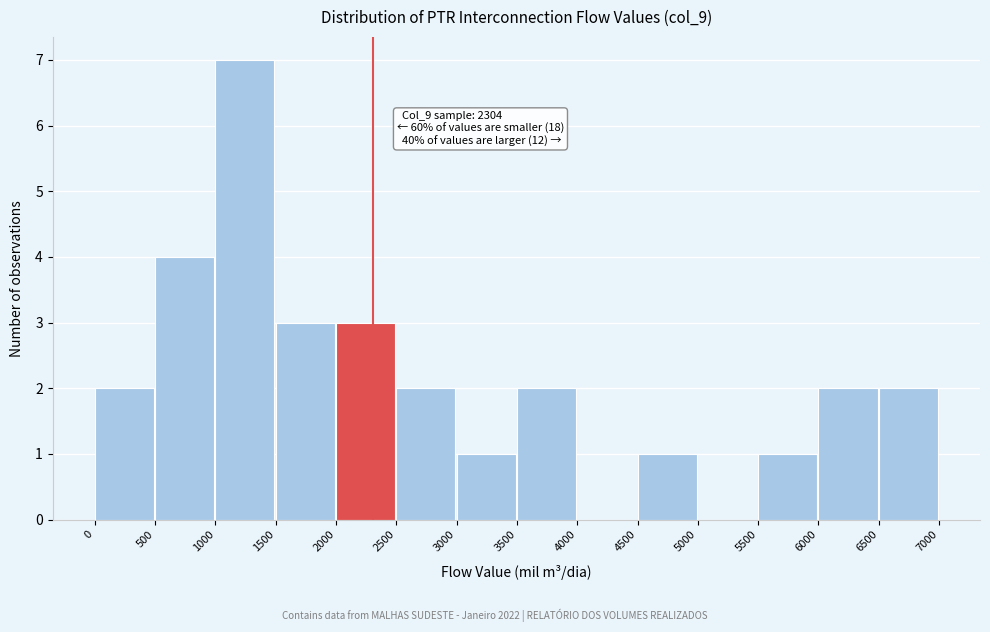

Over which range of the x-axis is the bar tallest?

1000 to 1500